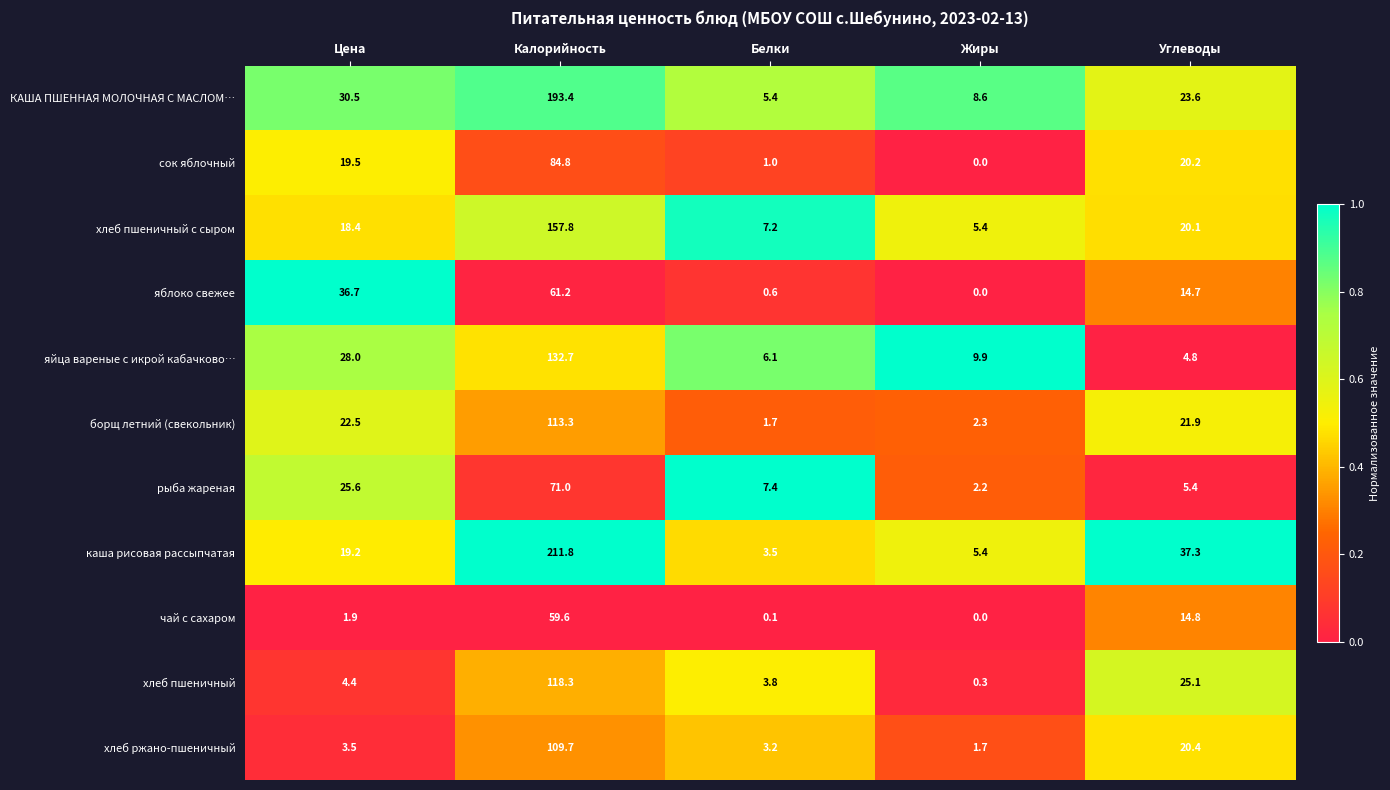

True or false: хлеб пшеничный с сыром has a value of 157.8 at Калорийность.

True